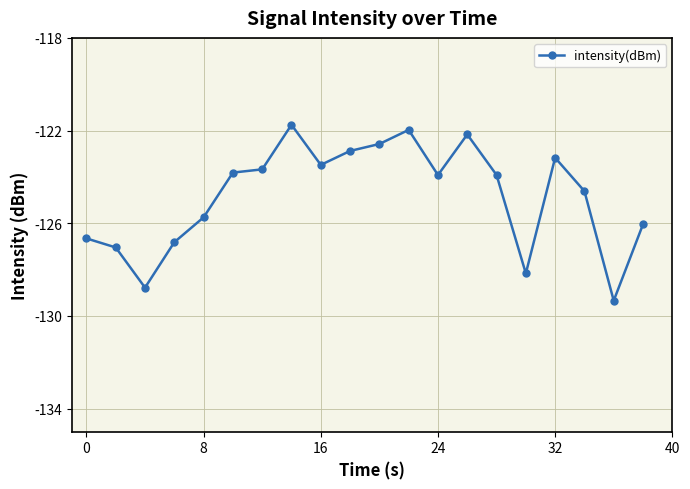

What is the average value?

-124.8